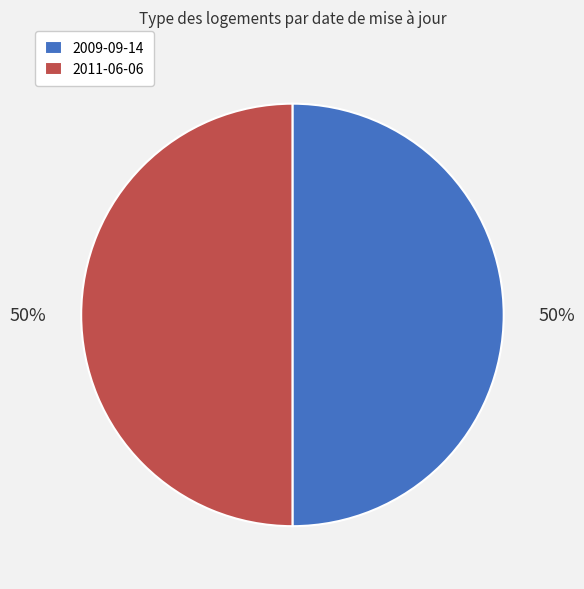

Approximately how many times larger is the value at 2011-06-06 compared to 2009-09-14?

1.0